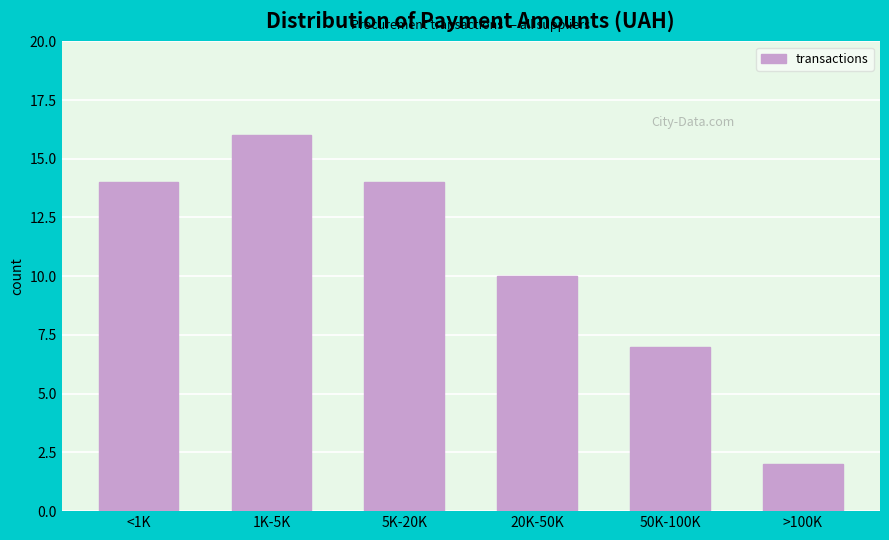

Reading left to right, what are all the values shown in this chart?

<1K=14	1K-5K=16	5K-20K=14	20K-50K=10	50K-100K=7	>100K=2